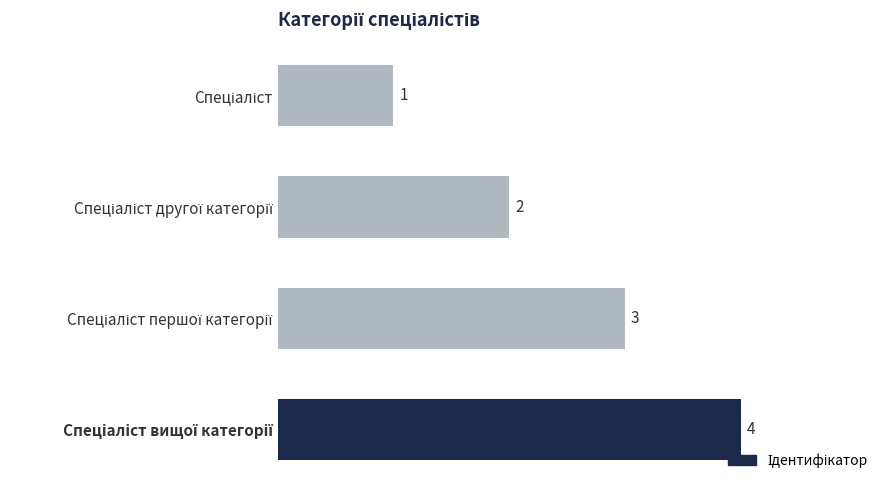

What is the value of the 3rd bar from the top?

3